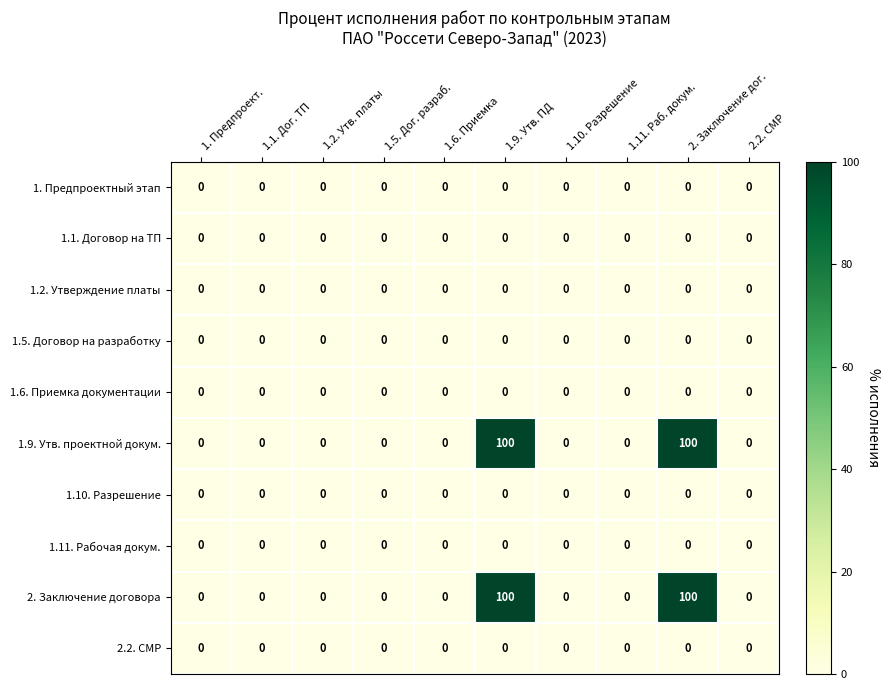

True or false: 1.5. Договор на разработку has a value of 0 at 1. Предпроект..

True